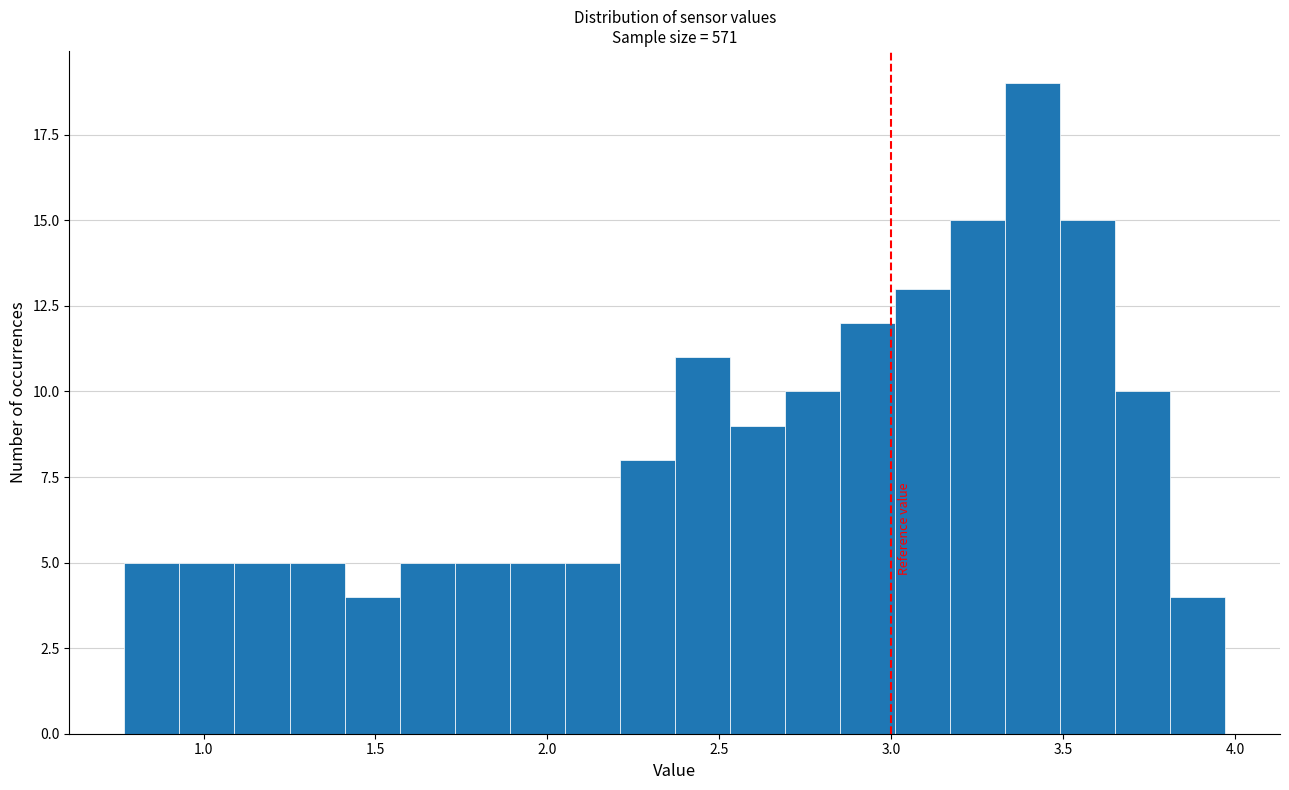

Around what value on the x-axis is the tallest bar? Give the approximate position of its centre, as read against the axis.

3.40